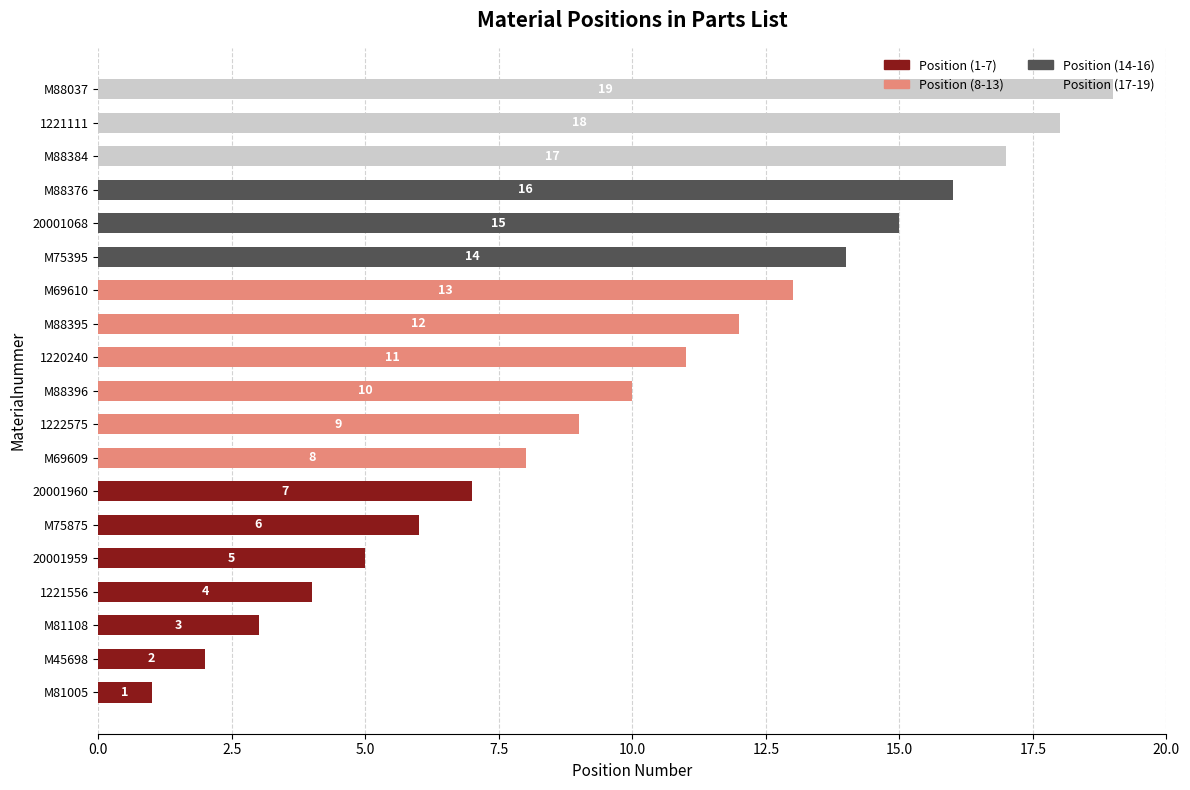

The value of Position (1-7) at 20001068 is 3. True or false?

False